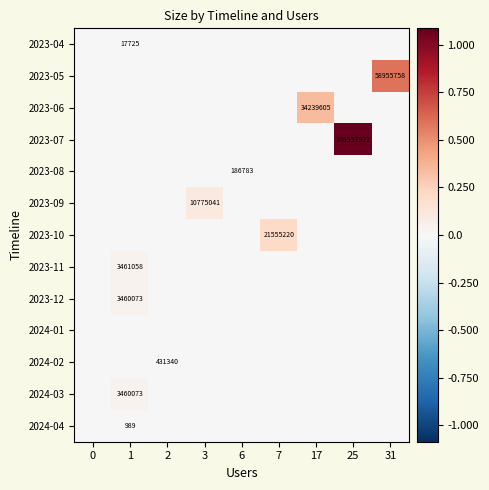

True or false: 2024-02 has a value of 431340 at 2.

True